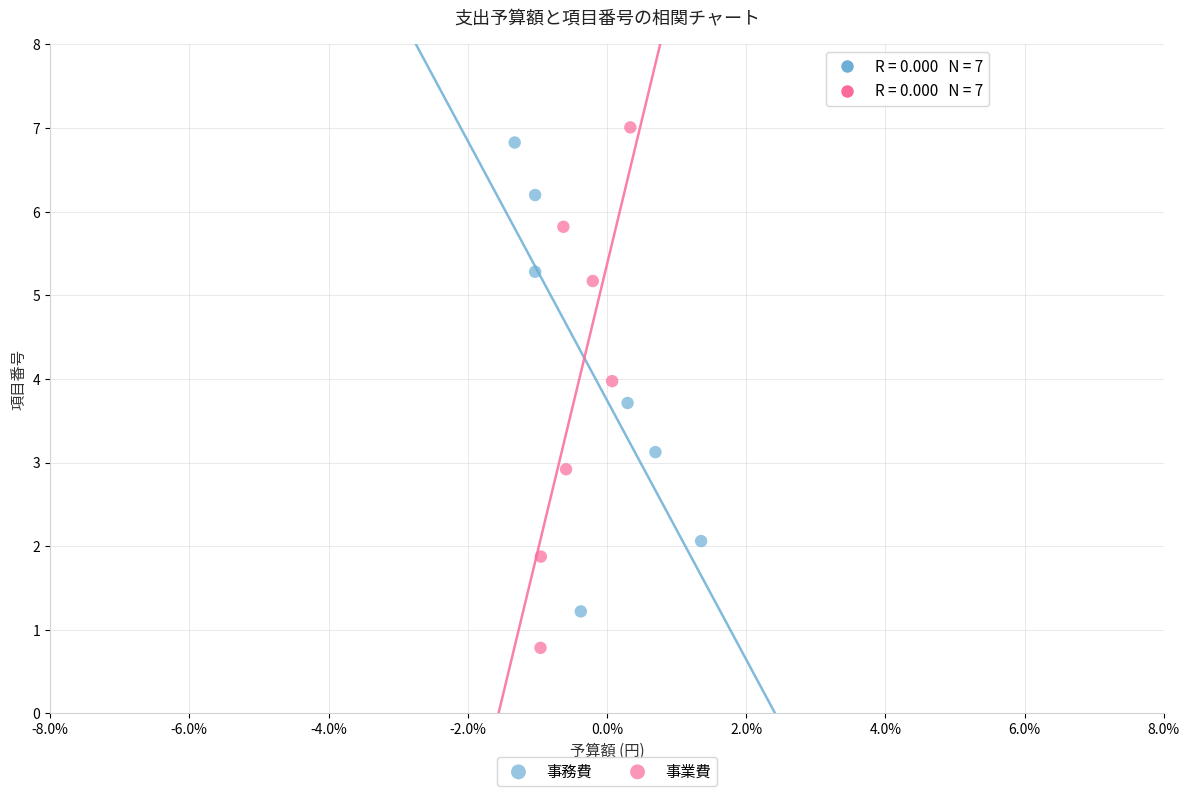

Which series reaches the minimum Y coordinate?

事業費